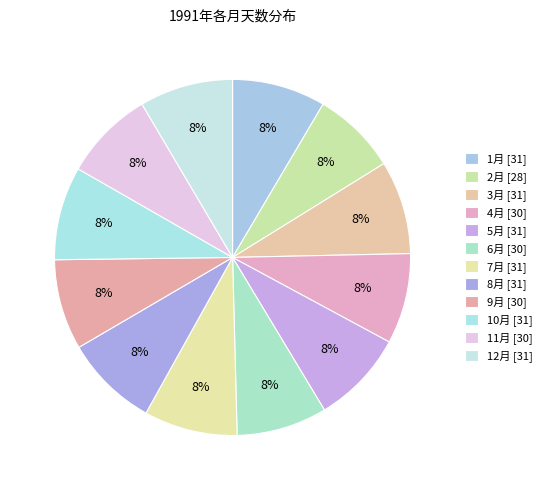

How many slices are in this pie chart?

12